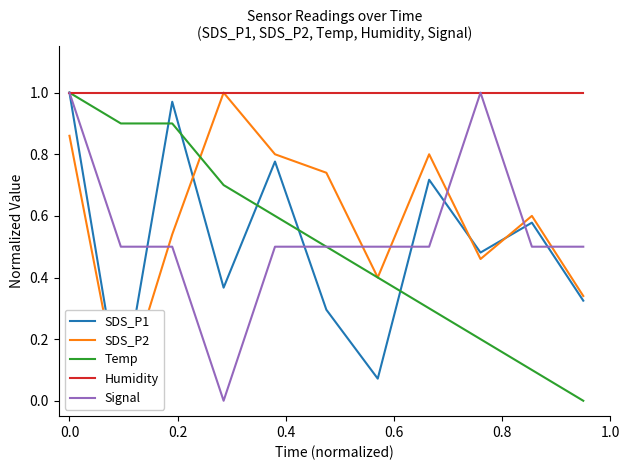

Does the chart have visible grid lines?

No